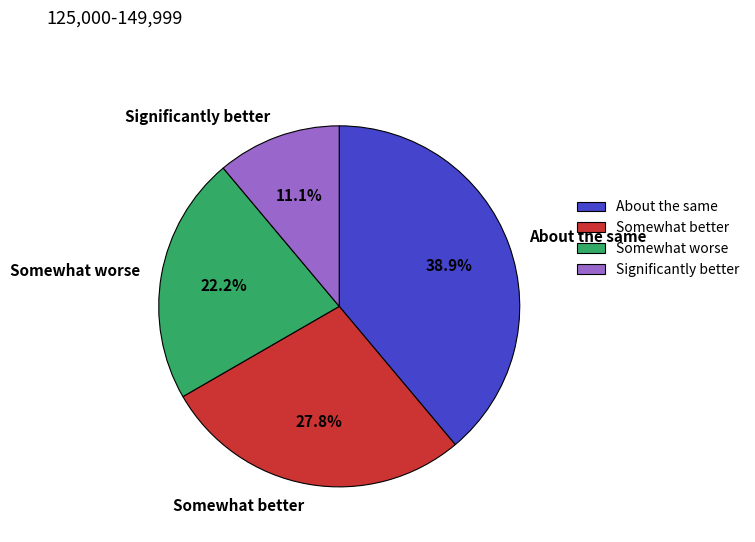

Rank the categories by value from lowest to highest.

Significantly better, Somewhat worse, Somewhat better, About the same